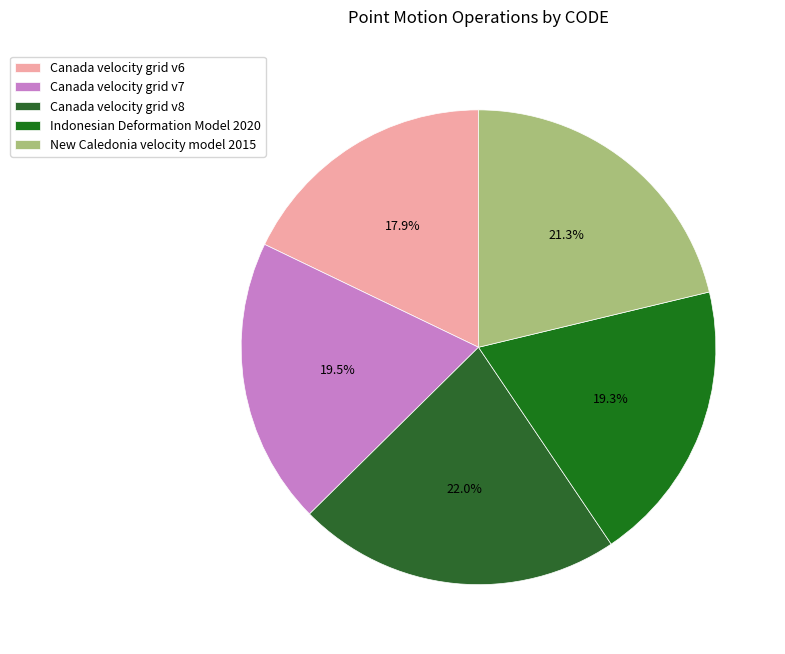

To the nearest percent, what is the difference between the Canada velocity grid v7 and Canada velocity grid v8 slice percentages?

3%